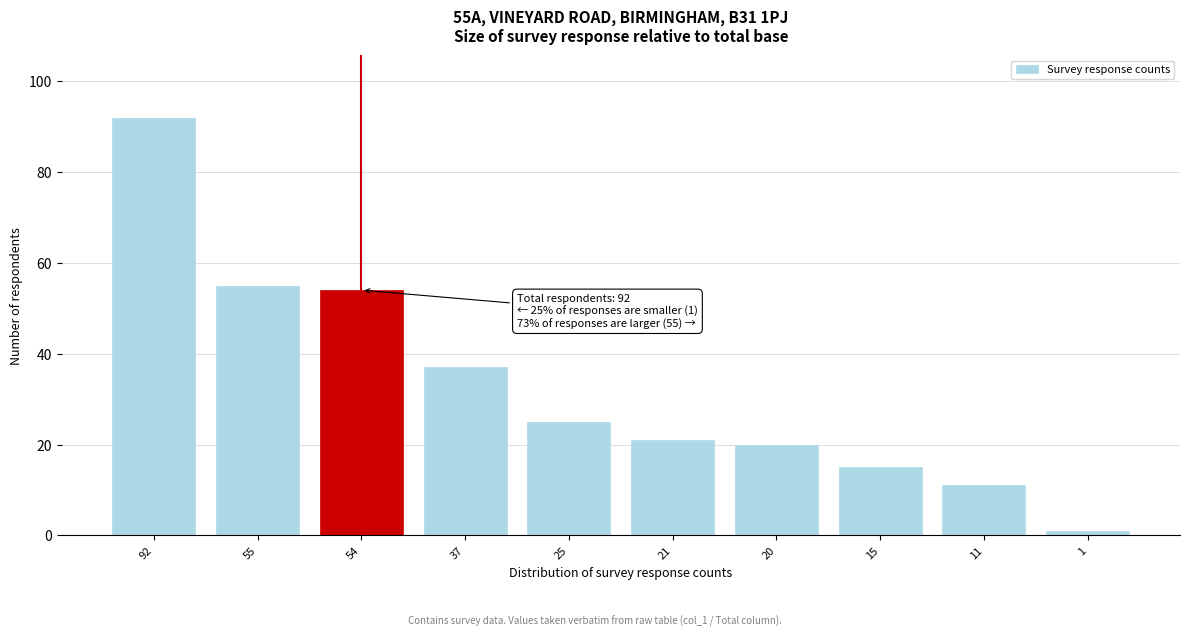

Reading right to left, what are all the values shown in this chart?

1=1	11=11	15=15	20=20	21=21	25=25	37=37	54=54	55=55	92=92